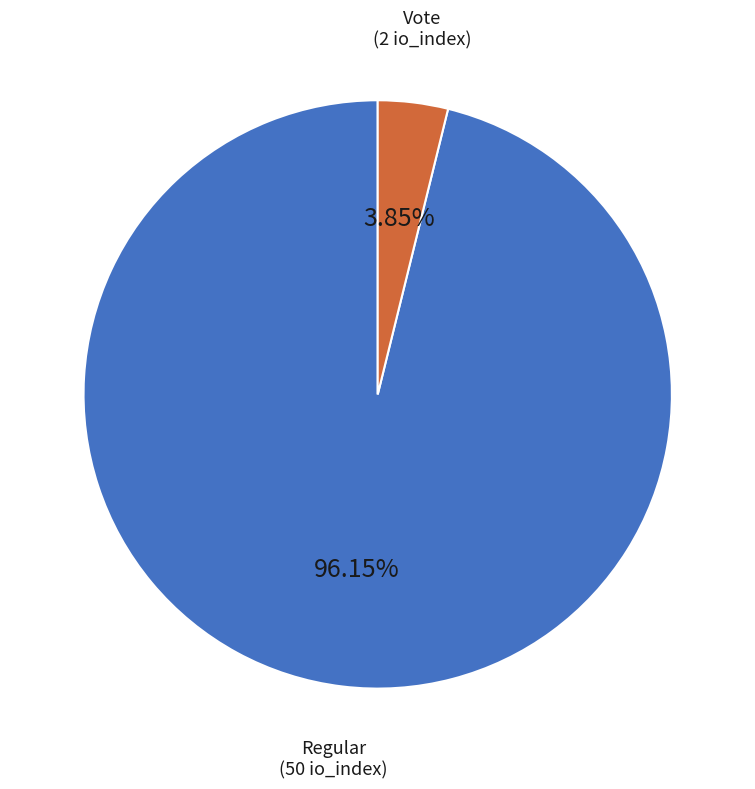

To the nearest percent, what percentage of the pie is Vote?

4%